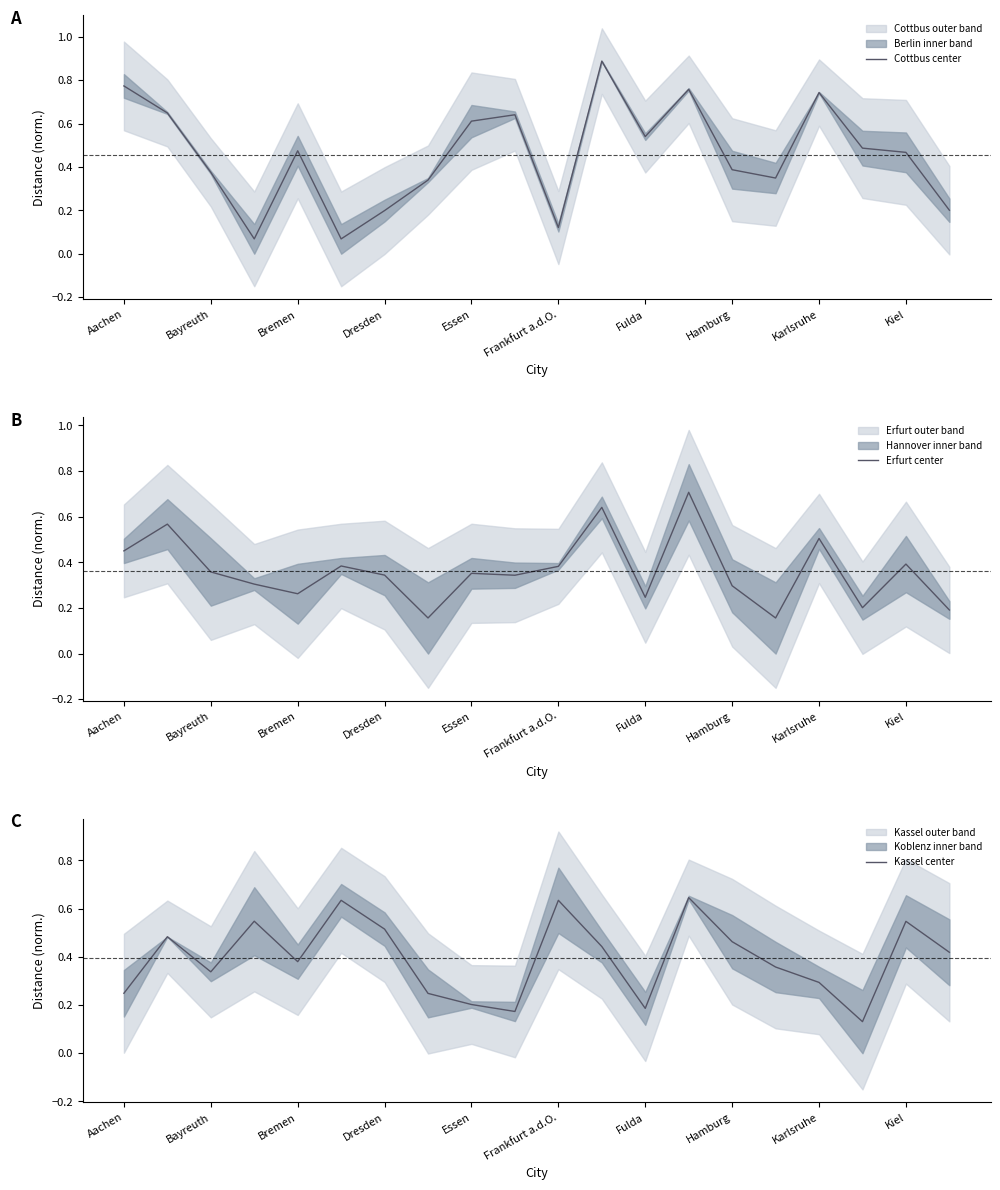

How many interior local valleys does the Erfurt center series have?

6